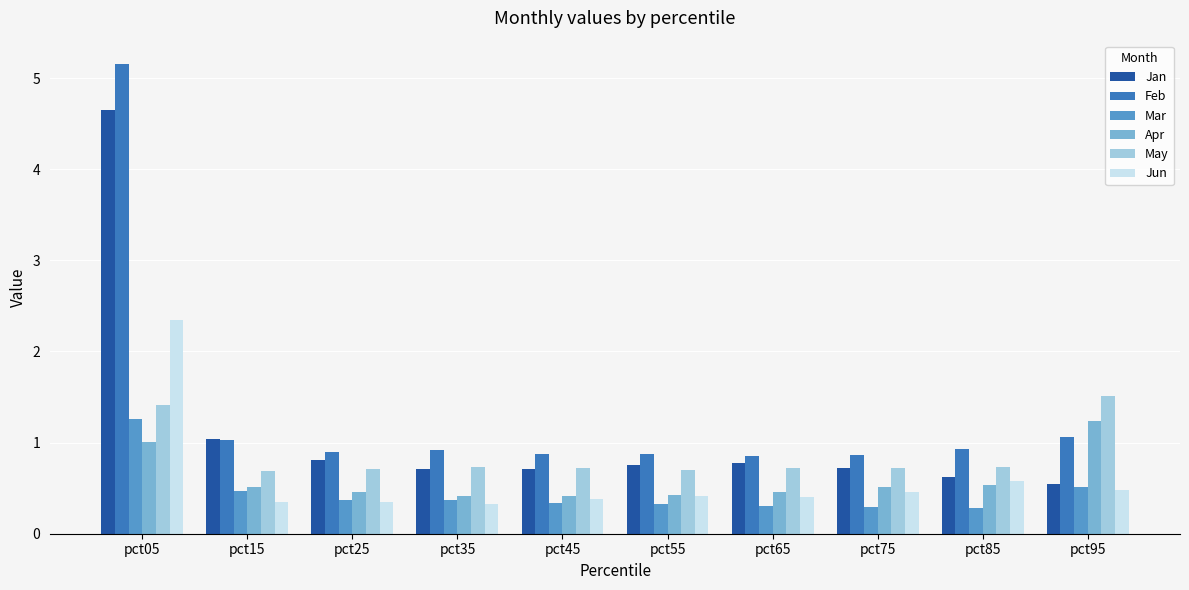

True or false: Mar has a value of 1.7 at pct05.

False